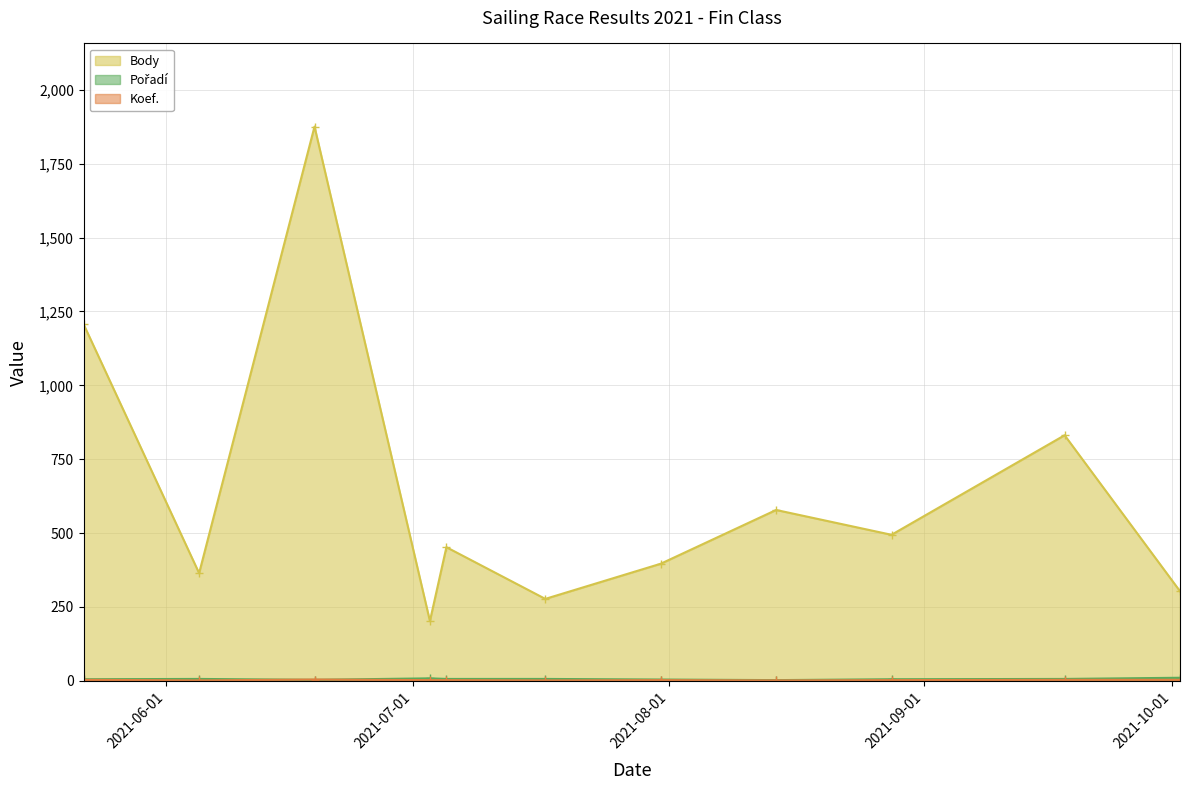

At which category does the chart reach its peak across all series?

2021-06-19